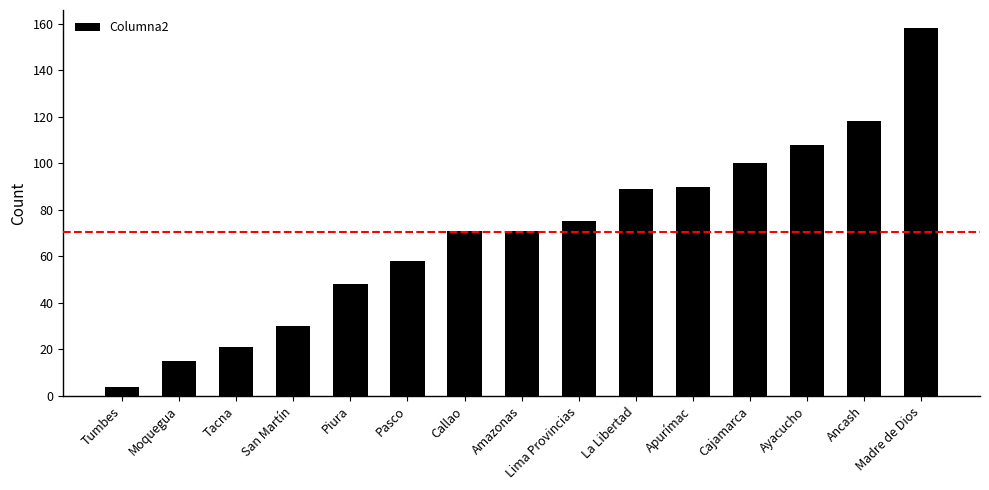

What is the value of the 1st bar from the left?

4